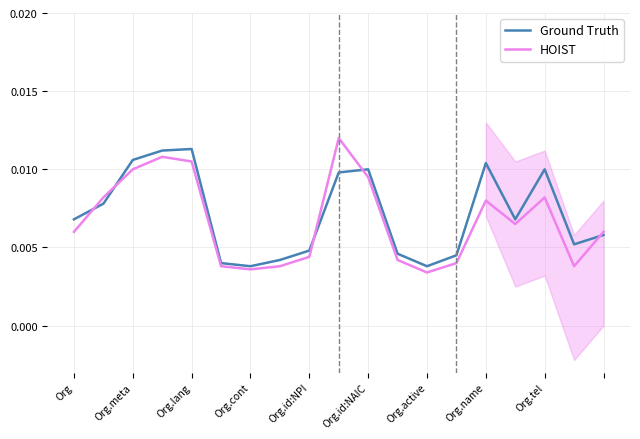

How many data points does each series have?

19